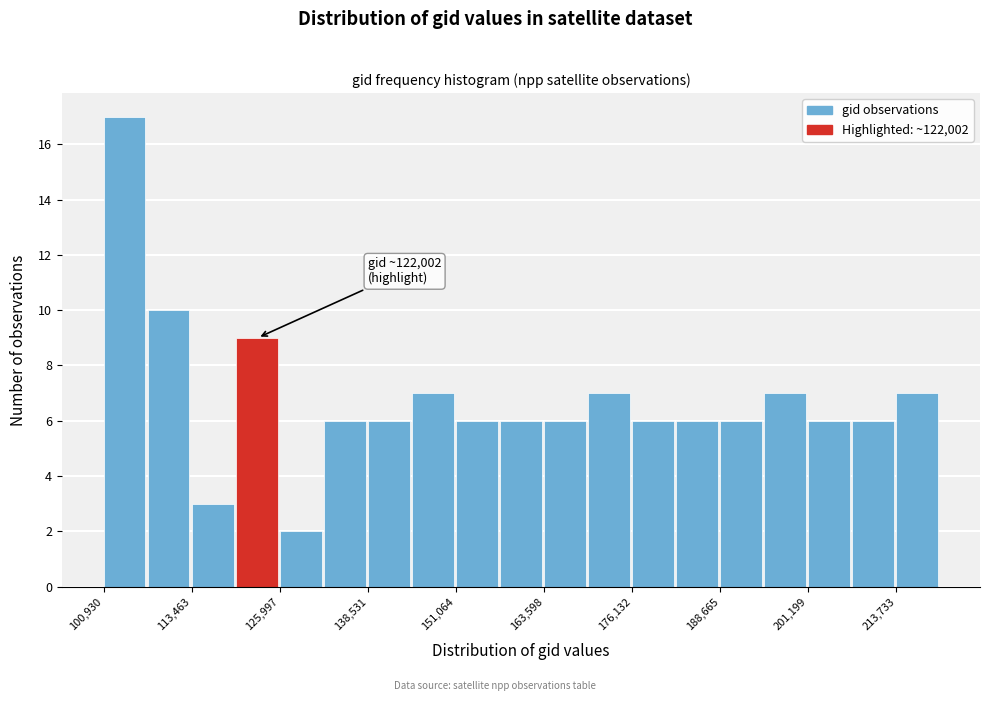

Read against the x-axis, roughly where is the centre of the tallest bar?

104000